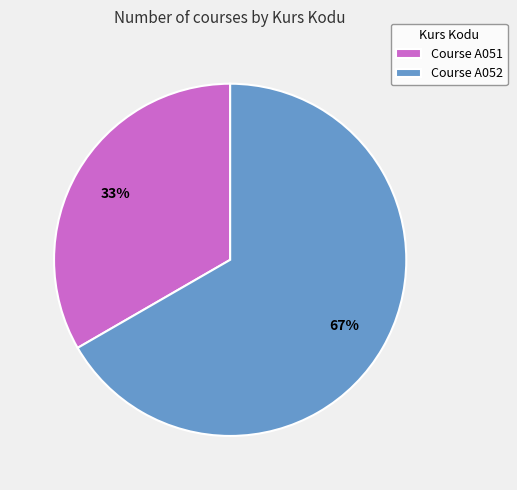

The Course A052 slice represents 67% of the pie. True or false?

True